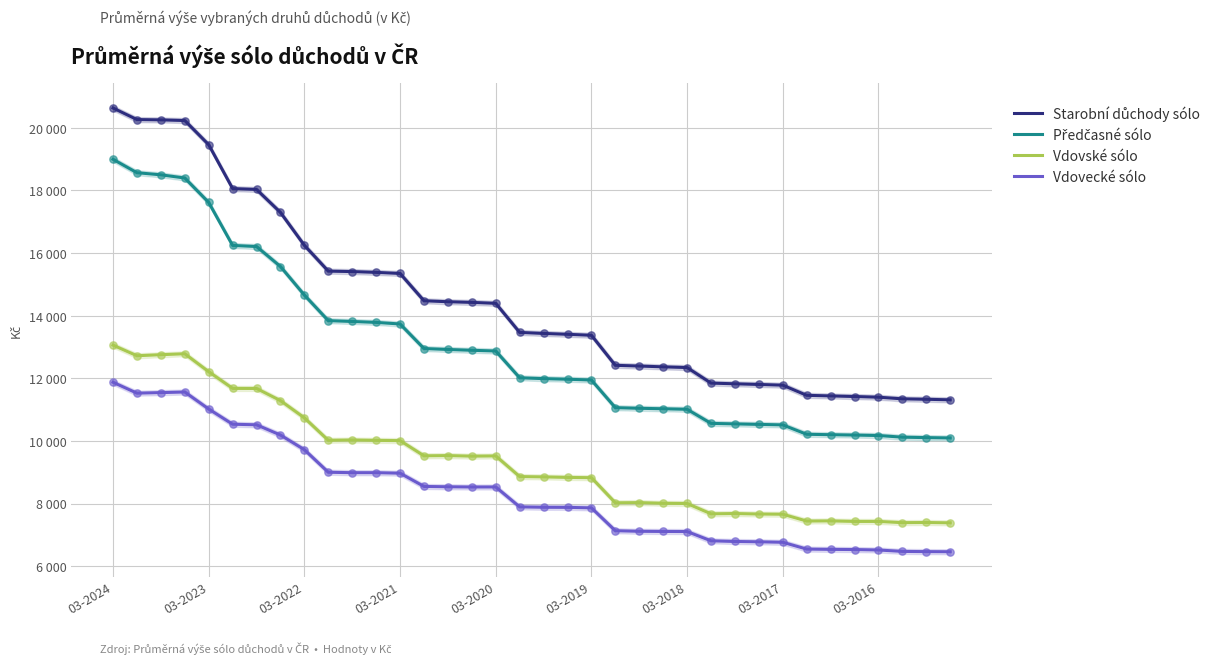

Is the value of Předčasné sólo at 03-2022 greater than the value of Vdovské sólo at 30?

Yes